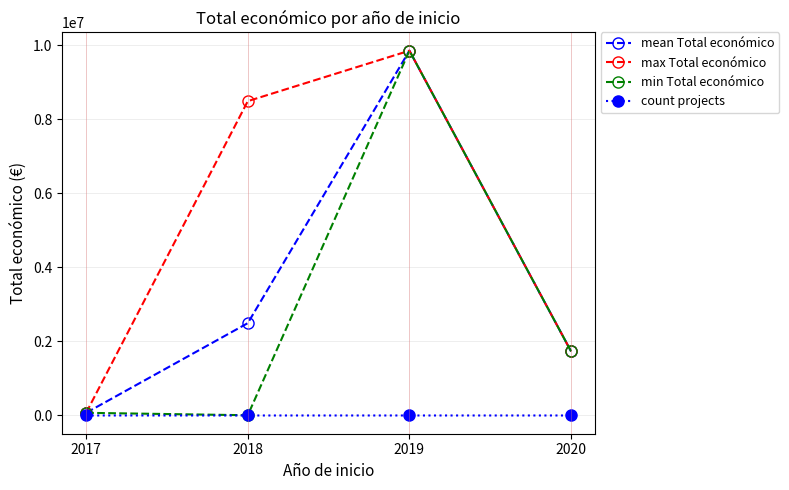

At which category is the sum across all series the highest?

2019